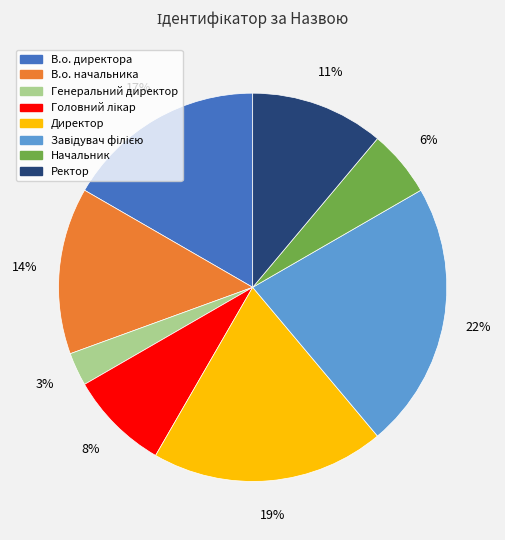

Which category has the smallest portion of the pie?

Генеральний директор